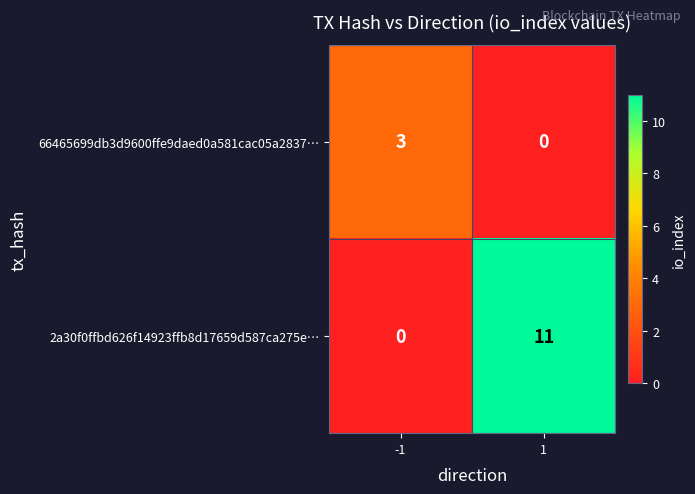

How many distinct data groups are displayed?

2